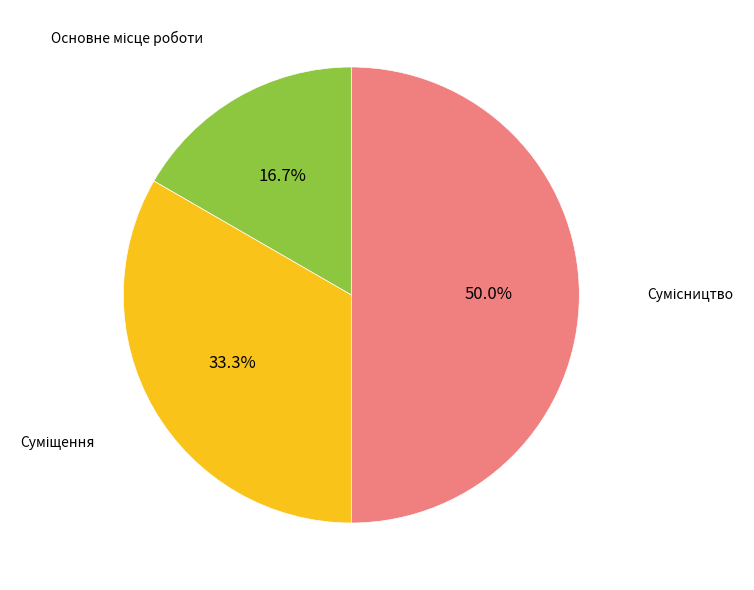

To the nearest percent, what portion does Сумісництво represent?

50%